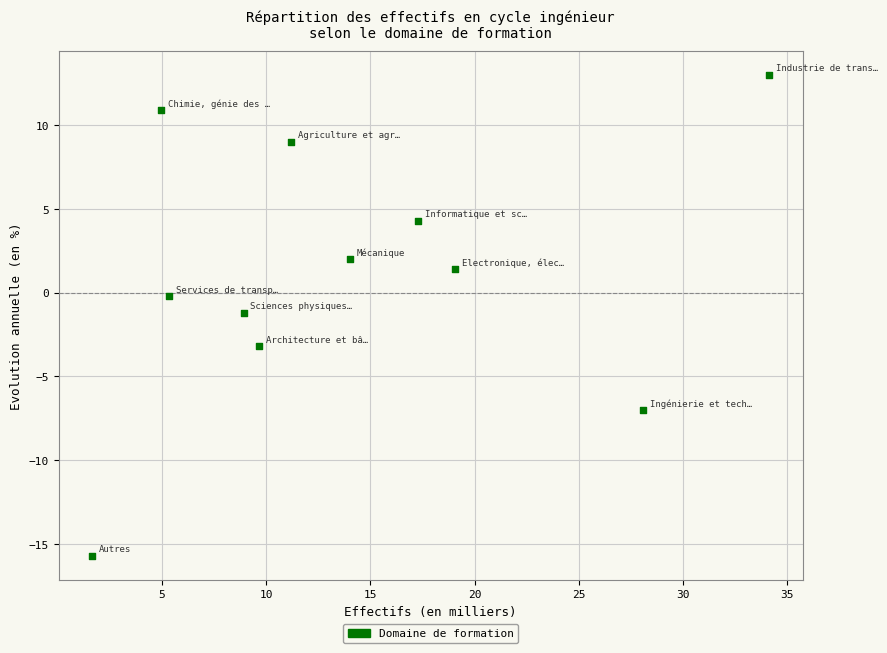

What is the average Y value?

1.2